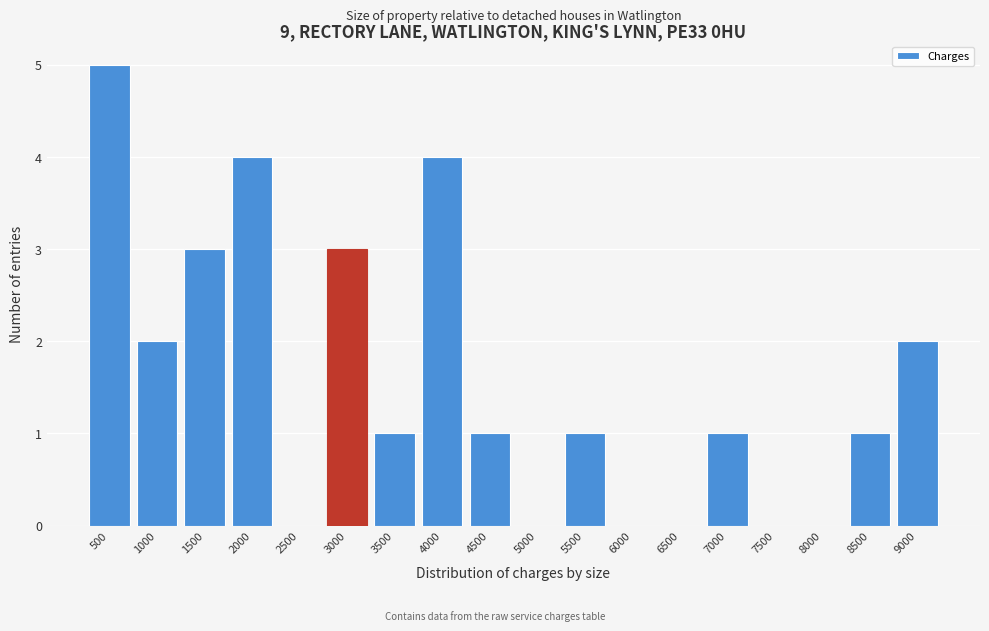

Reading left to right, what are all the values shown in this chart?

500=5	1000=2	1500=3	2000=4	2500=0	3000=3	3500=1	4000=4	4500=1	5000=0	5500=1	6000=0	6500=0	7000=1	7500=0	8000=0	8500=1	9000=2